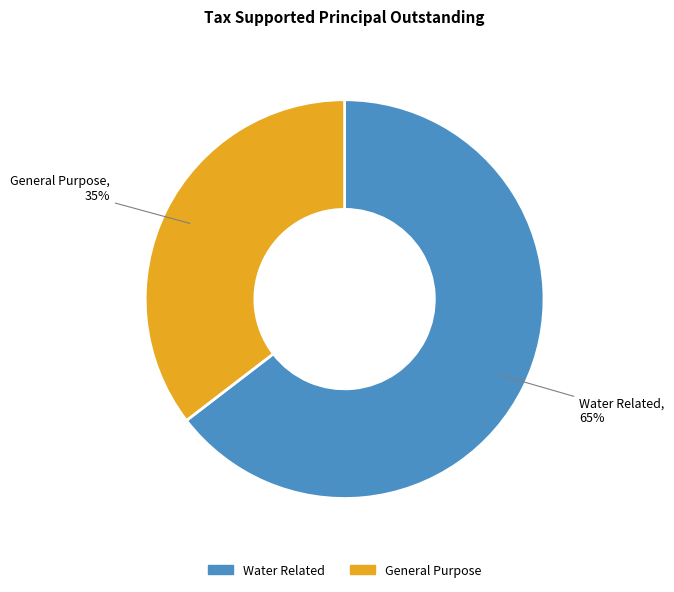

Does Water Related represent more than half of the total?

Yes